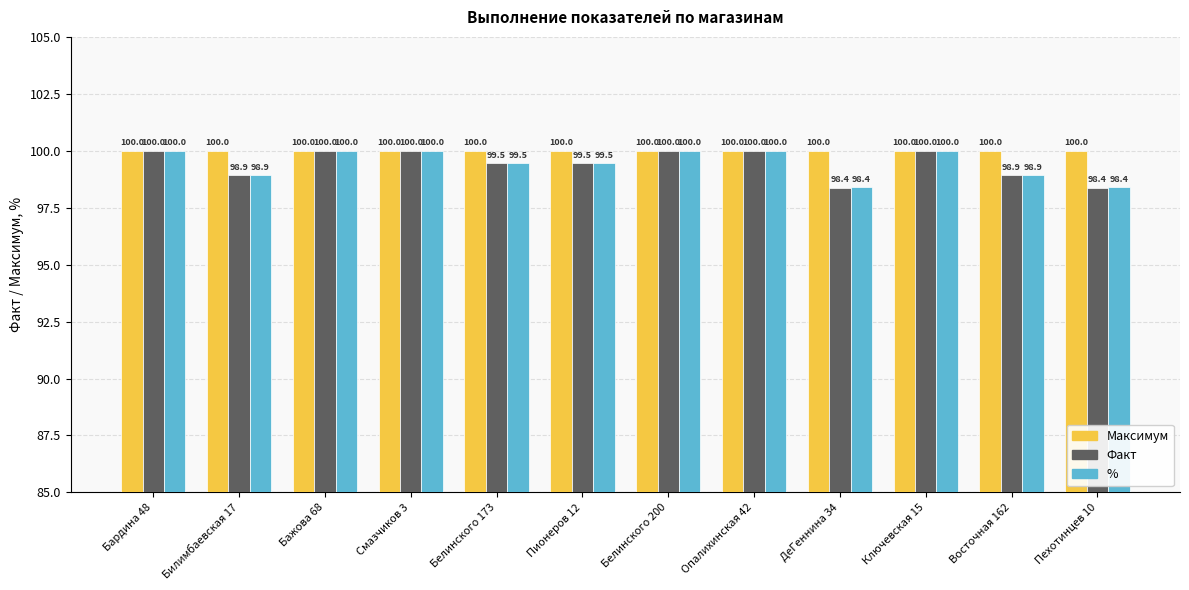

What is the difference between the highest and lowest values at Билимбаевская 17?

1.1